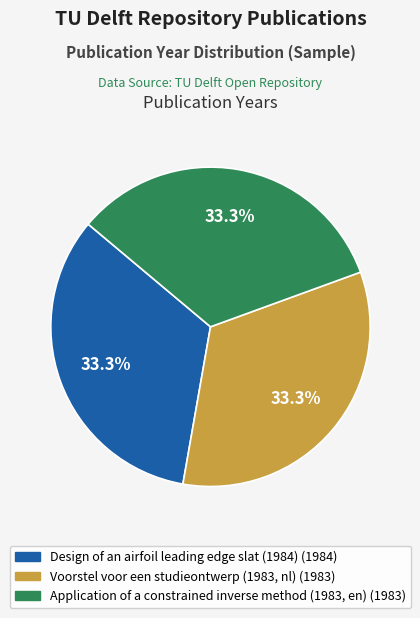

How many segments does this pie chart have?

3